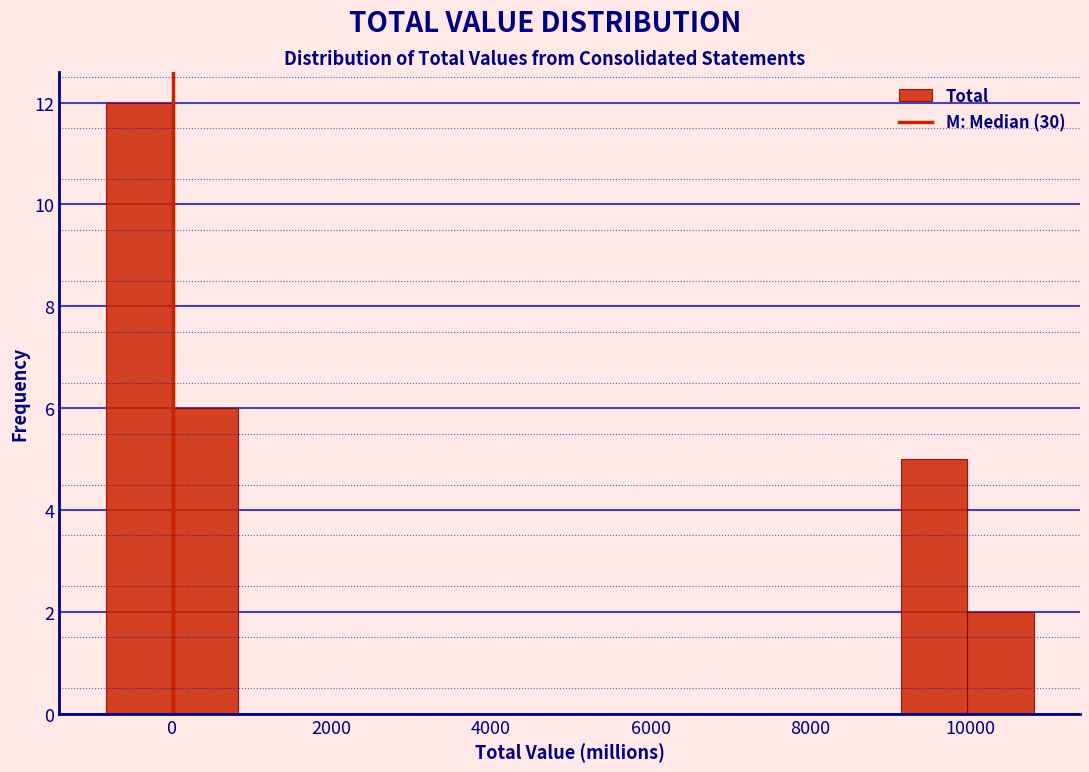

Reading left to right, list every bar in this chart as the range it spans on the x-axis followed by its height. Neither the bar edges nor the heights are printed on the chart, so give them approximately, as read against the axes.

-800 to 0: 12
0 to 800: 6
800 to 1600: 0
1600 to 2600: 0
2600 to 3400: 0
3400 to 4200: 0
4200 to 5000: 0
5000 to 5800: 0
5800 to 6600: 0
6600 to 7400: 0
7400 to 8400: 0
8400 to 9200: 0
9200 to 10000: 5
10000 to 10800: 2